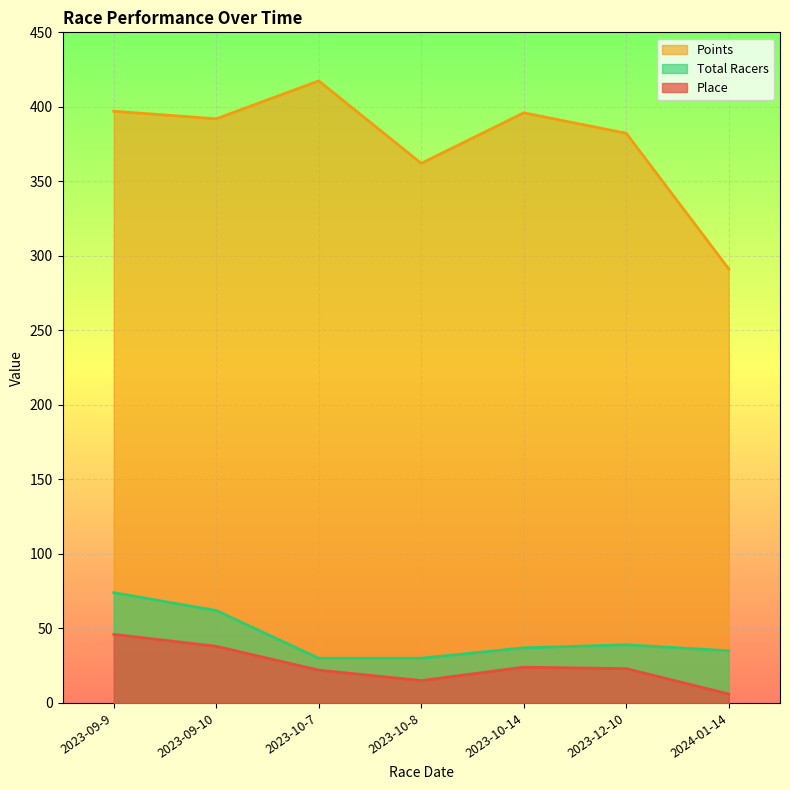

The Total Racers series shows 62.0 at 2023-09-10. True or false?

True